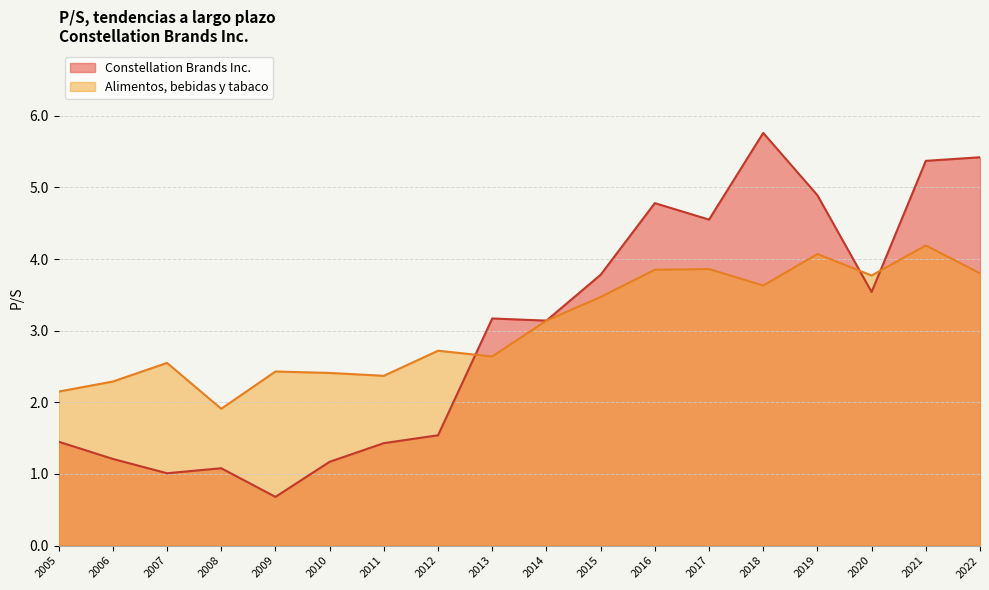

Between 2005 and 2014, which series saw the biggest shift?

Constellation Brands Inc.